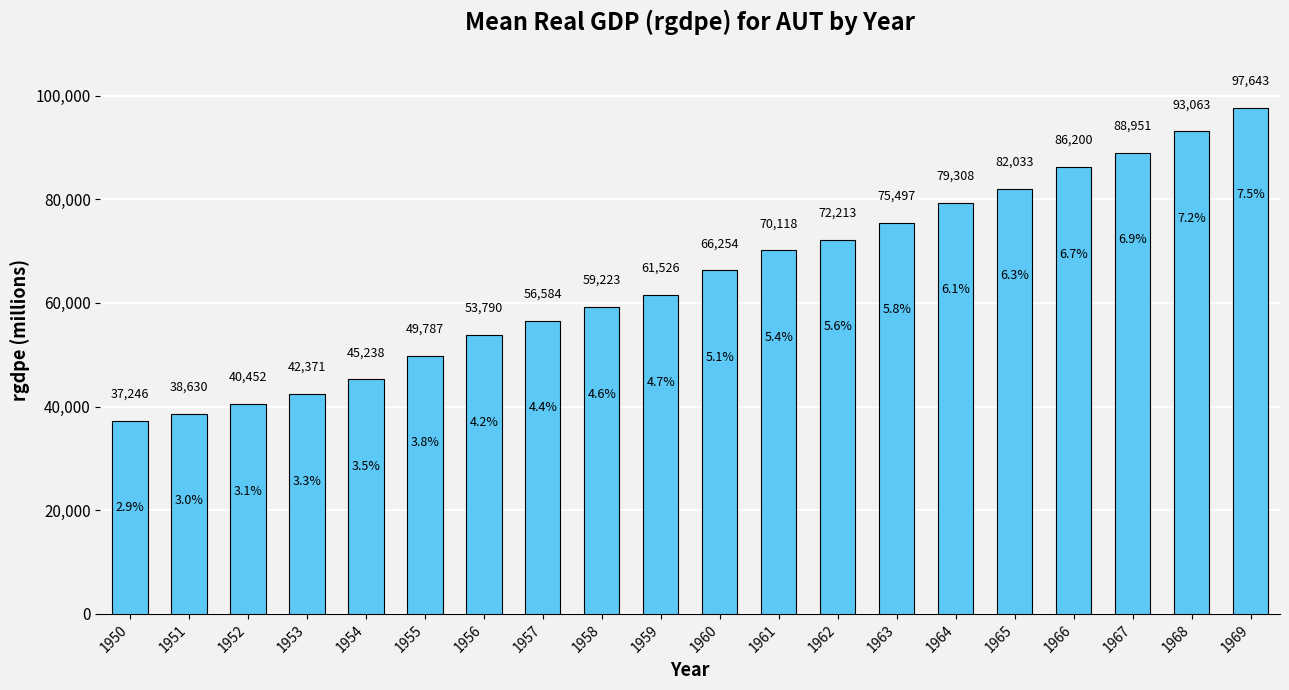

List the labels in order of value, largest first.

1969, 1968, 1967, 1966, 1965, 1964, 1963, 1962, 1961, 1960, 1959, 1958, 1957, 1956, 1955, 1954, 1953, 1952, 1951, 1950